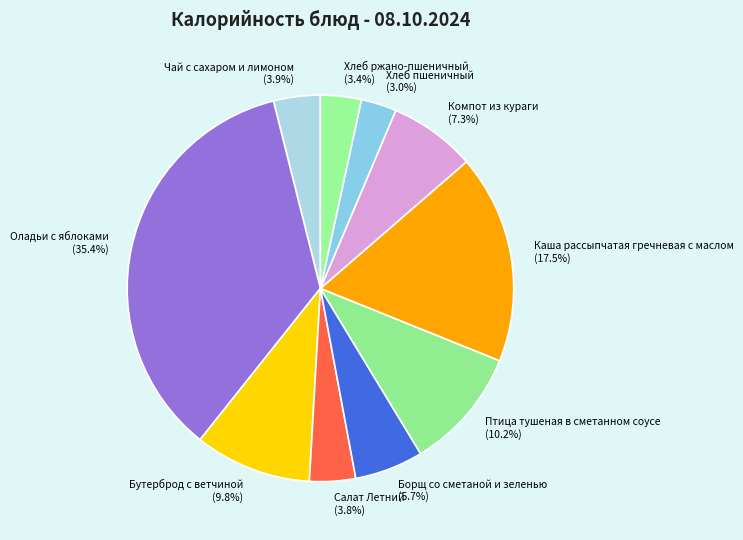

How many segments does this pie chart have?

10